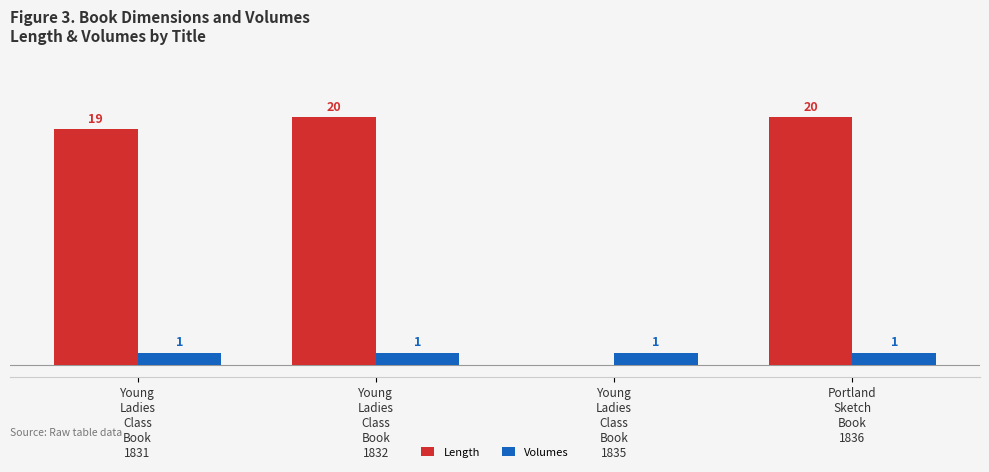

At Young
Ladies
Class
Book
1832, list the series in order from largest to smallest.

Length, Volumes